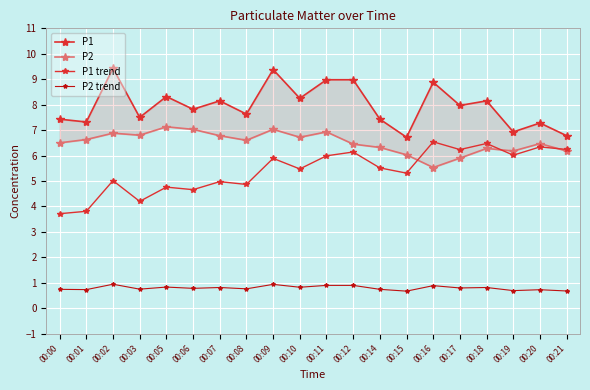

Reading left to right, what are all the values shown in this chart?

P1: 7.4	7.3	9.4	7.5	8.3	7.8	8.2	7.6	9.4	8.2	9.0	9.0	7.4	6.7	8.9	8.0	8.2	6.9	7.3	6.8
P2: 6.5	6.6	6.9	6.8	7.1	7.0	6.8	6.6	7.0	6.7	6.9	6.5	6.3	6.0	5.5	5.9	6.3	6.2	6.5	6.2
P1 trend: 3.7	3.8	5.0	4.2	4.8	4.7	5.0	4.9	5.9	5.5	6.0	6.1	5.5	5.3	6.5	6.2	6.5	6.0	6.3	6.2
P2 trend: 0.7	0.7	0.9	0.8	0.8	0.8	0.8	0.8	0.9	0.8	0.9	0.9	0.7	0.7	0.9	0.8	0.8	0.7	0.7	0.7